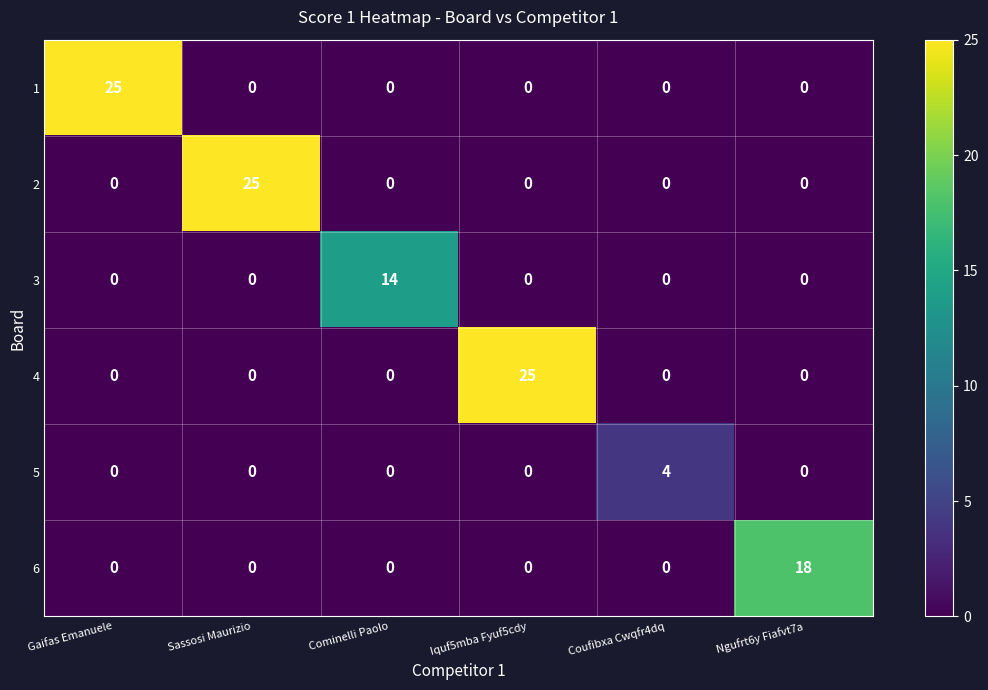

What is the difference between the highest and lowest values at Iquf5mba Fyuf5cdy?

25